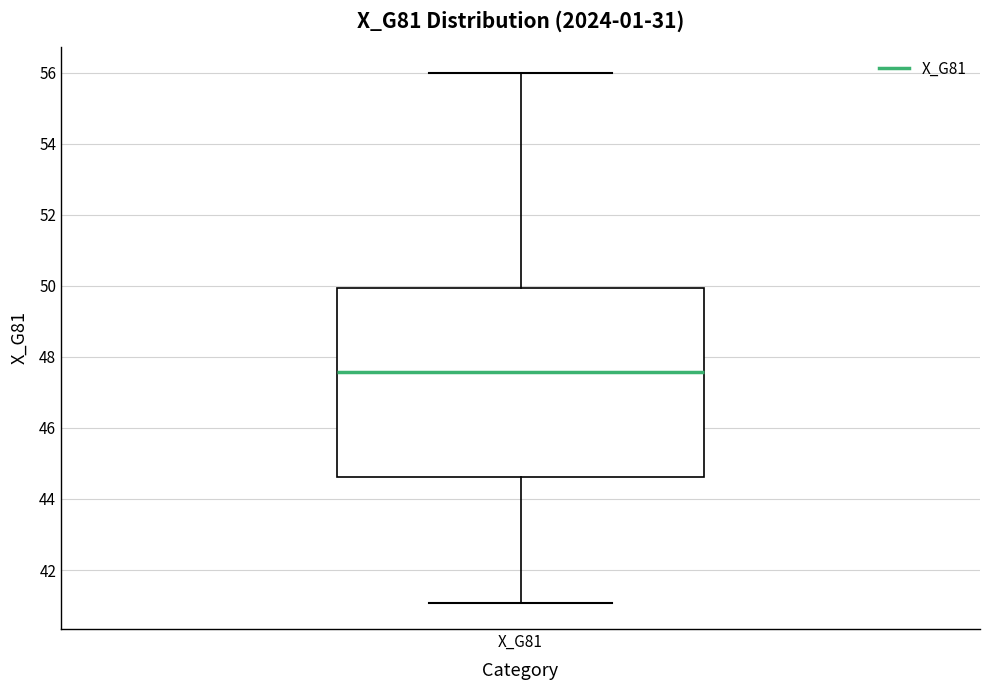

Transcribe this box plot: give where the median line is, the range the box spans, and where the two whiskers end, as read against the y-axis. The values are not printed on the chart, so give them approximately, as read against the axis.

median 47.6, box 44.6 to 50.0, whiskers 41.0 to 56.0